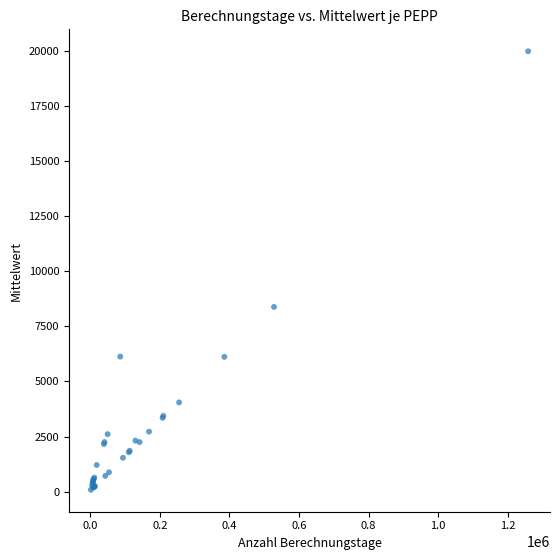

What Y value in the scatter plot is closest to 10032?

8381.1